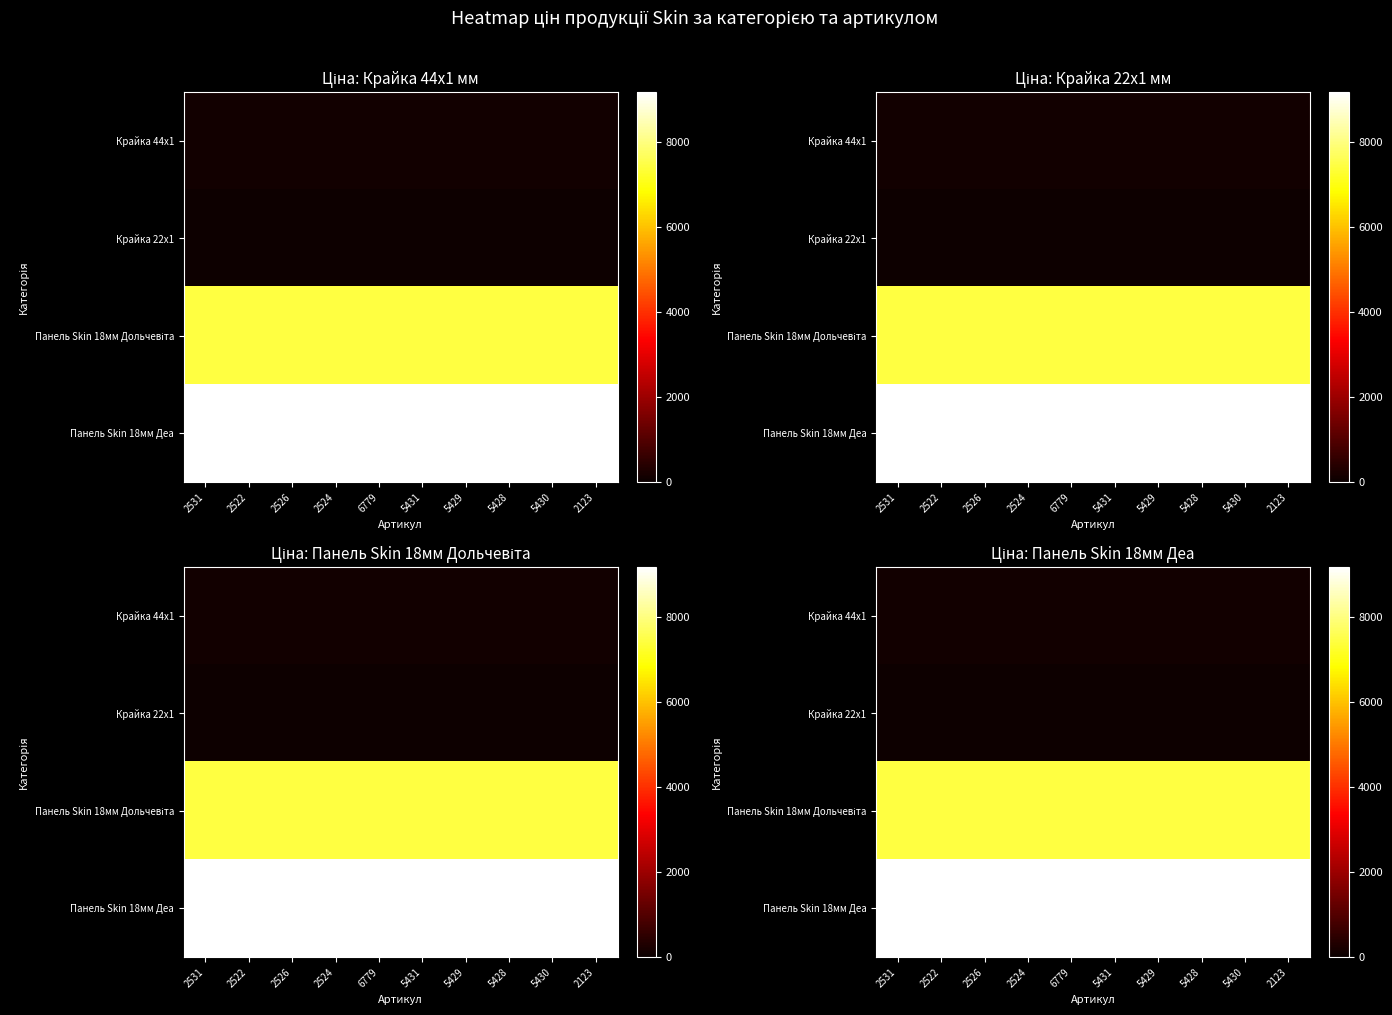

The Панель Skin 18мм Деа series shows 16030.9 at 2123. True or false?

False